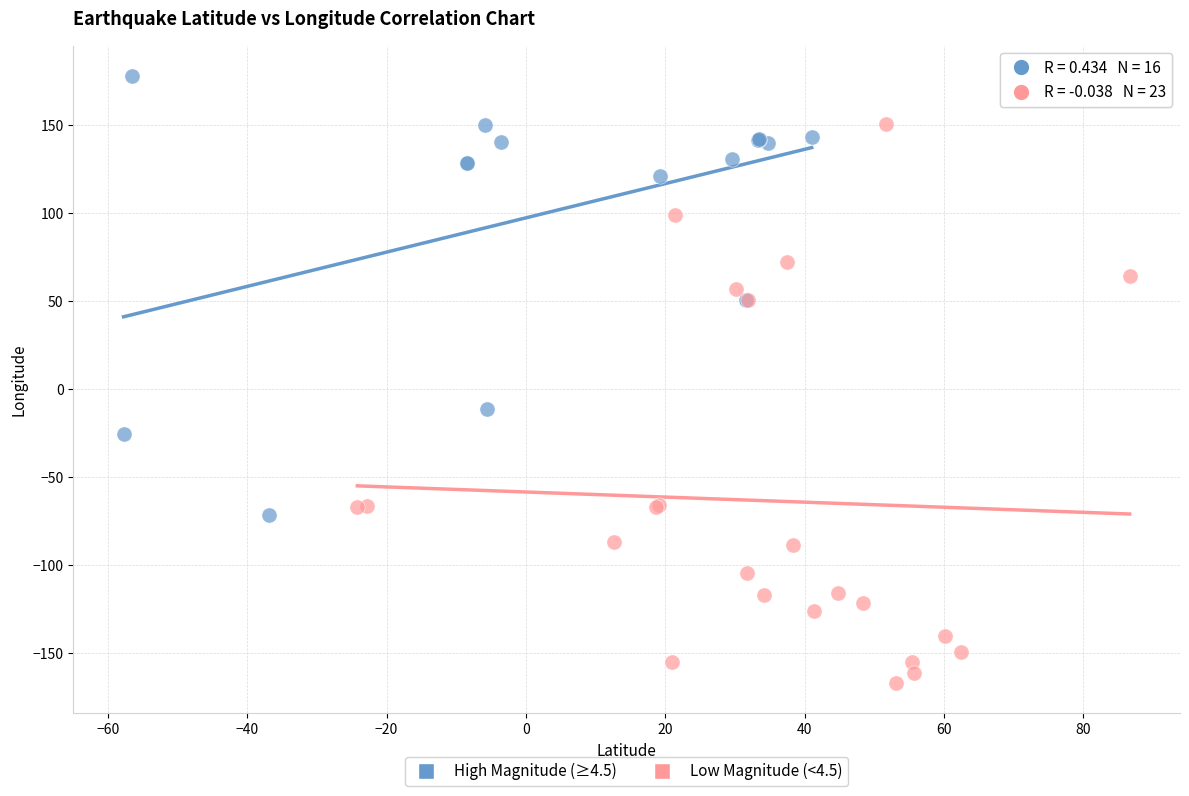

Which series contains the highest Y value?

High Magnitude (≥4.5)